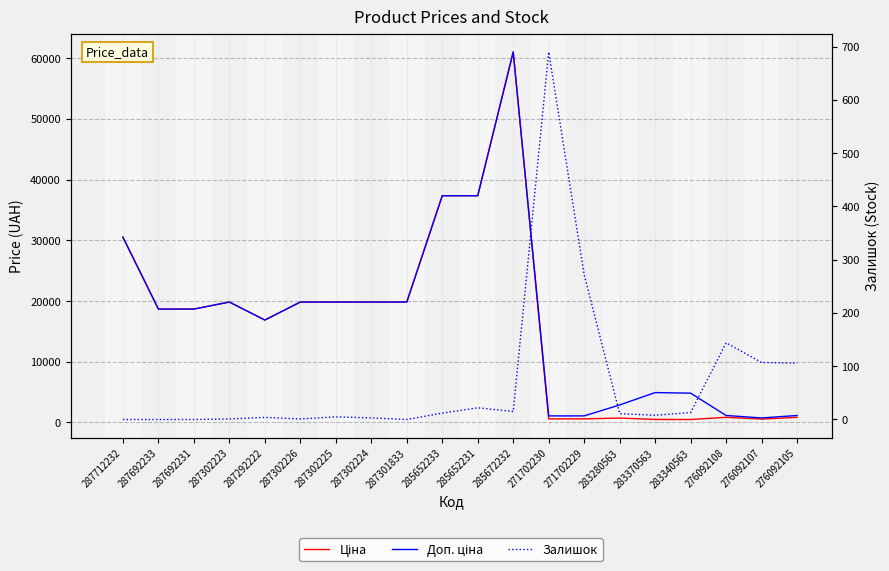

Is the value of Ціна at 287302223 greater than the value of Залишок at 287692231?

Yes